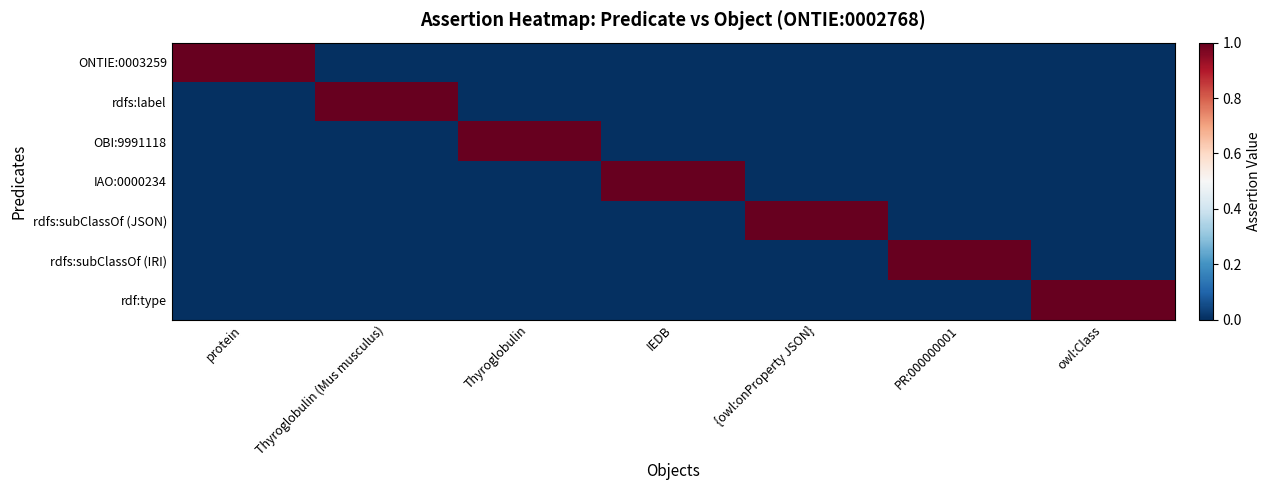

At which category is the sum across all series the highest?

protein